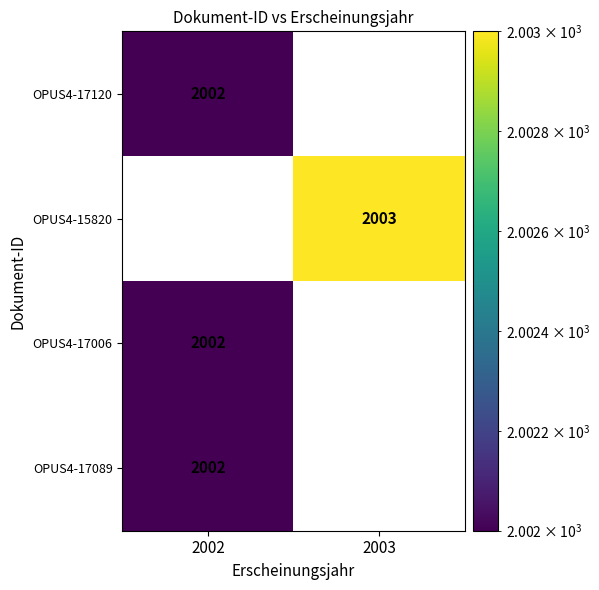

Which label corresponds to the largest value in the chart?

2003